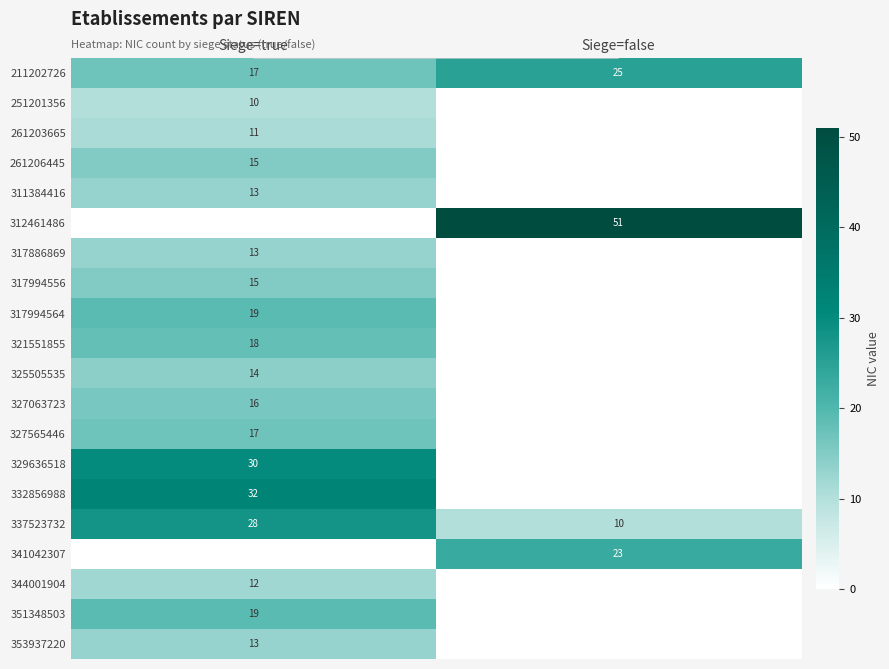

True or false: 337523732 has a value of 28 at Siege=true.

True